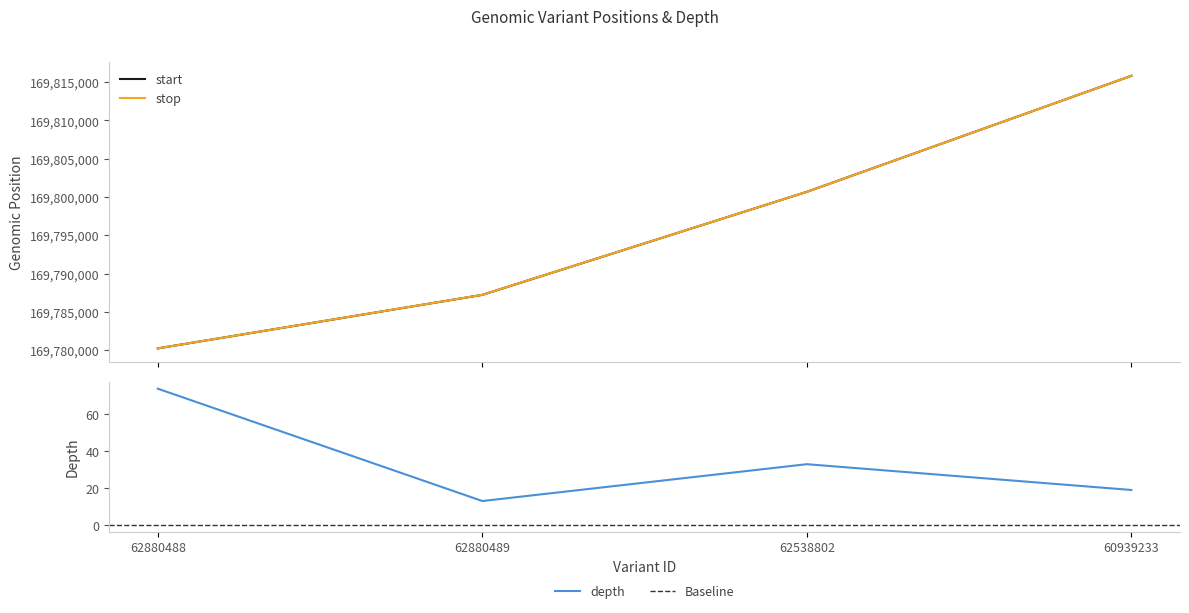

At which category is the sum across all series the highest?

60939233